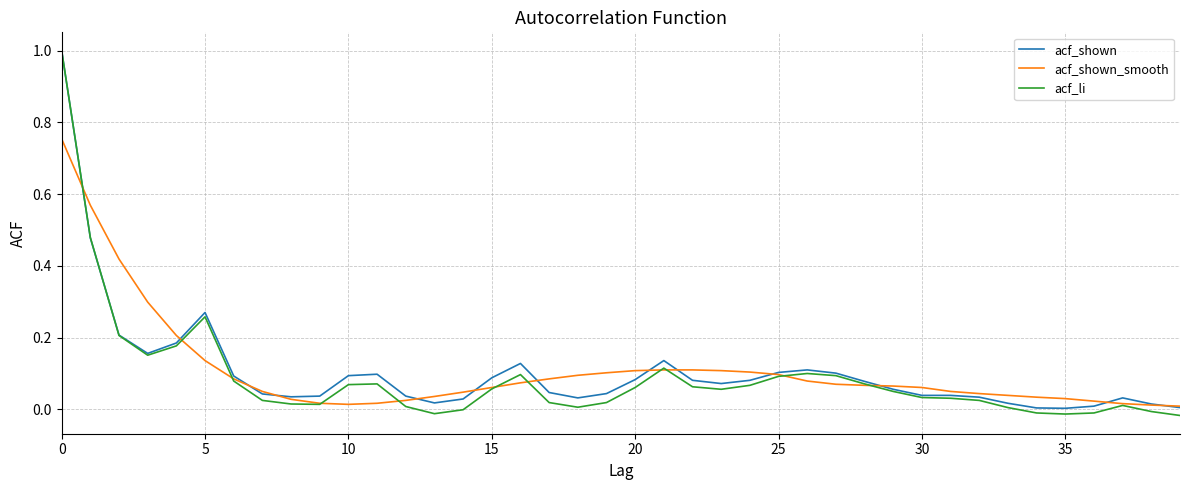

What is the highest value of the acf_shown series?

1.0